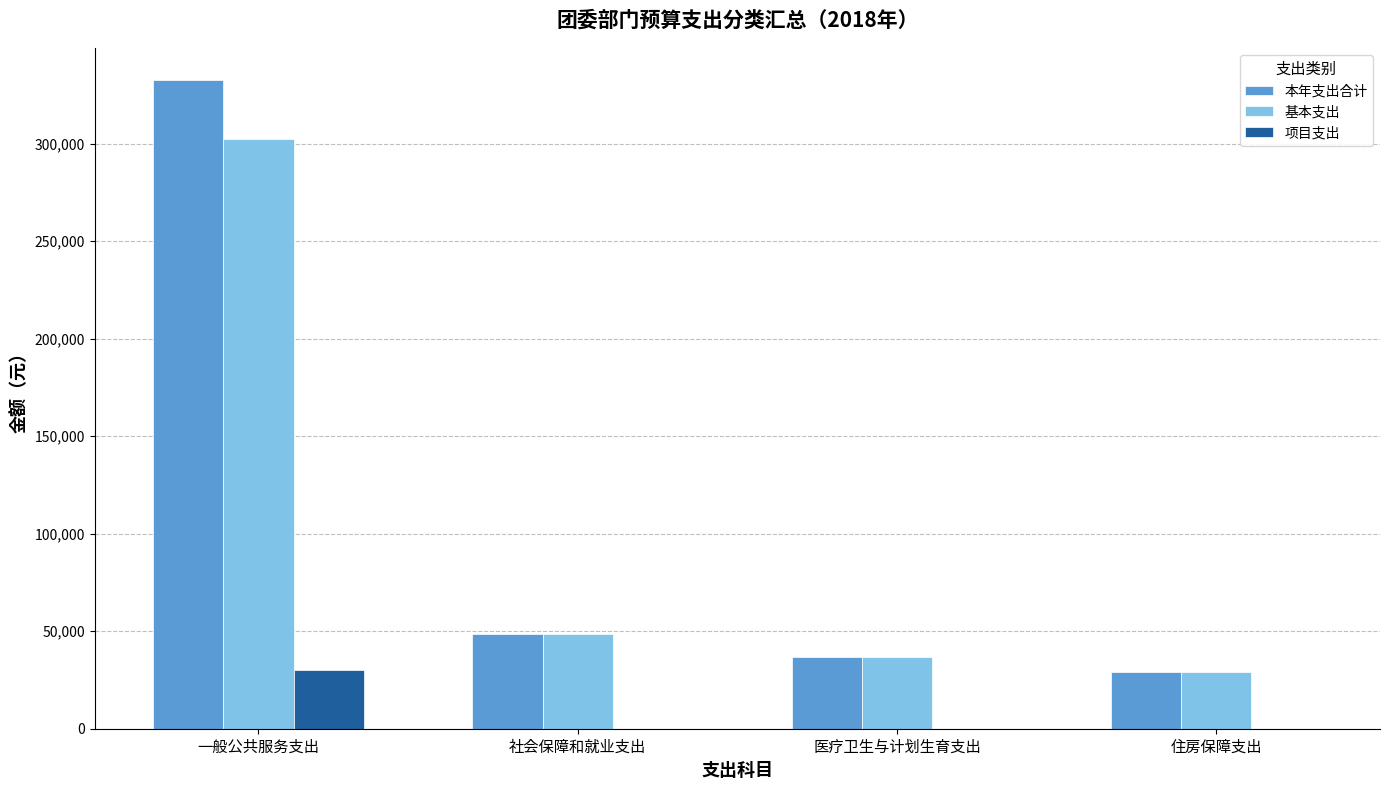

What is the sum of all 项目支出 values?

30000.0